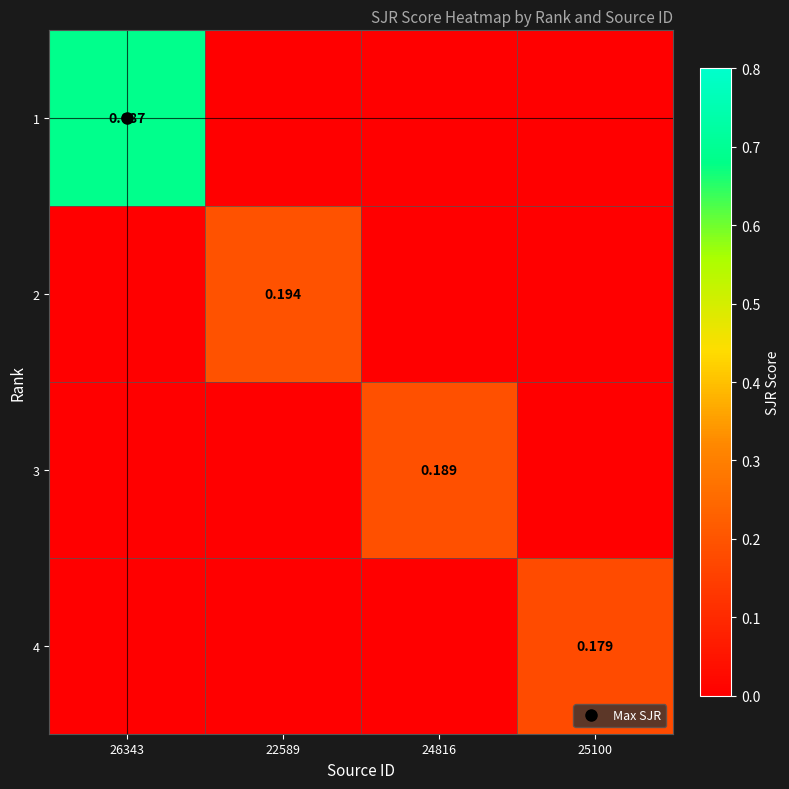

What is the sum of all 1 values?

0.7